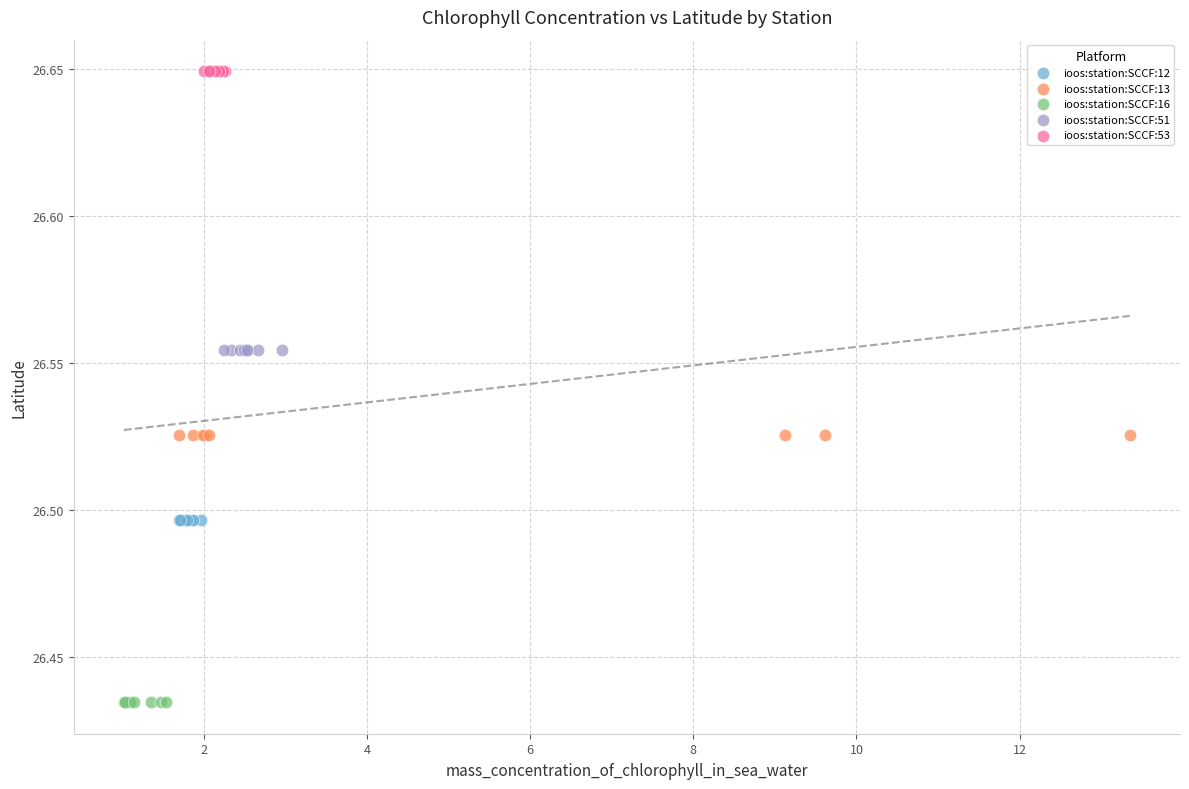

Which series reaches the minimum Y coordinate?

ioos:station:SCCF:16